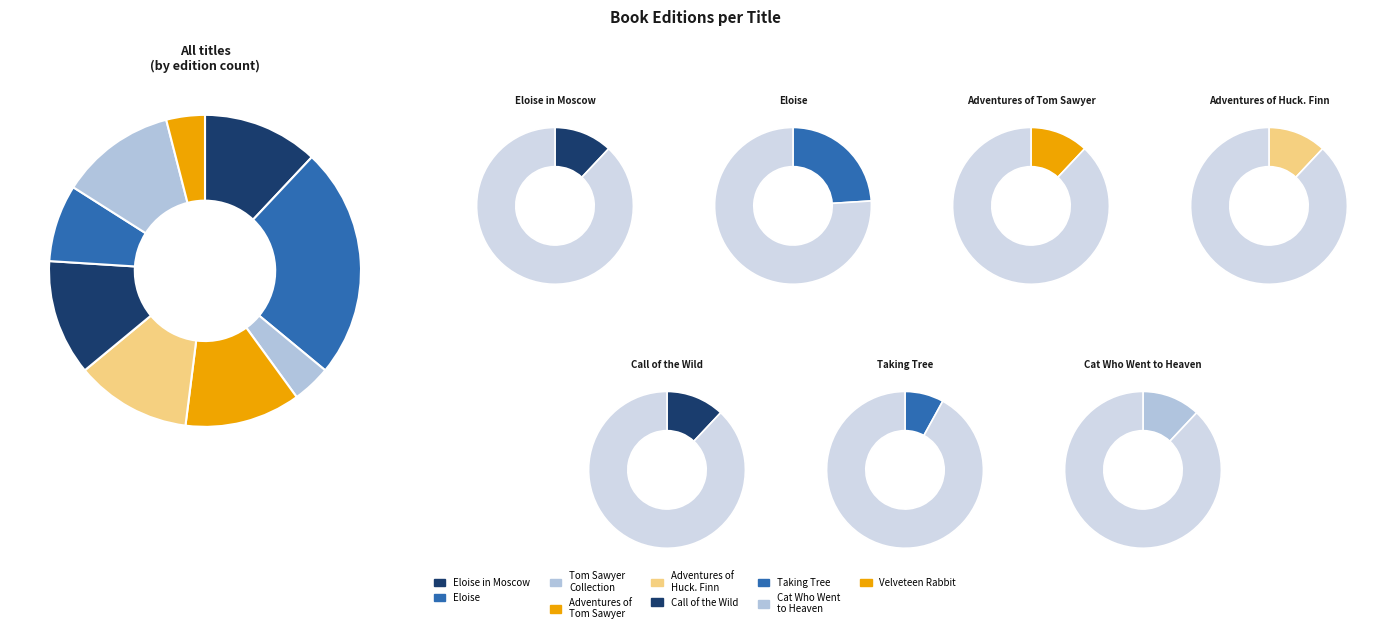

What percentage do Adventures of Tom Sawyer and Adventures of Huckleberry Finn together represent?

24.0%